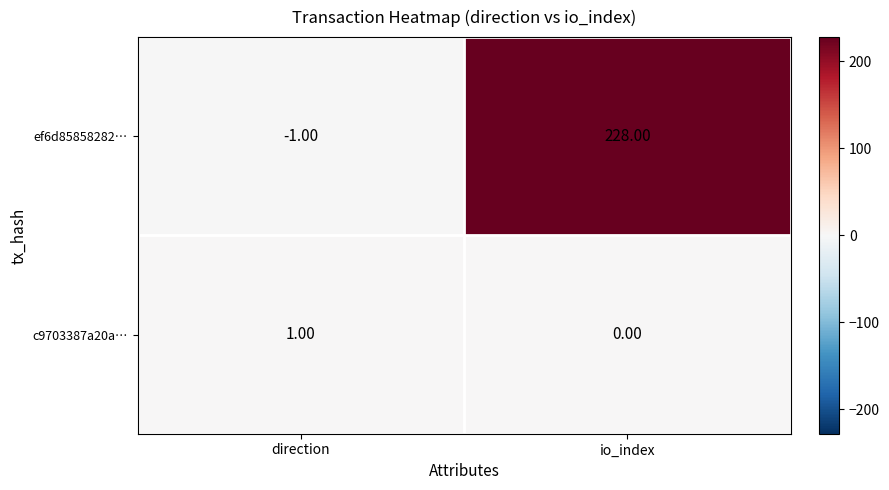

List the series in order of their peak value, highest first.

ef6d85858282…, c9703387a20a…